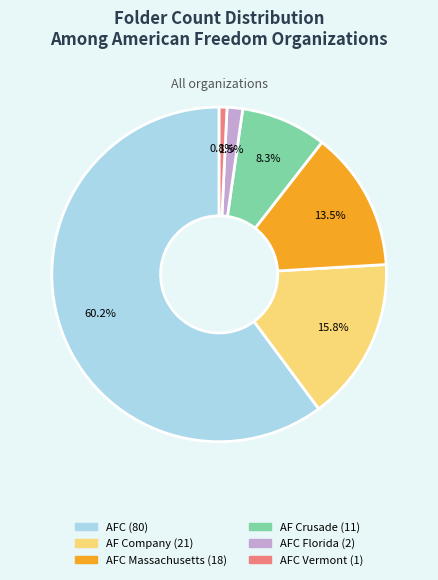

Is there any slice that represents more than half of the pie?

Yes